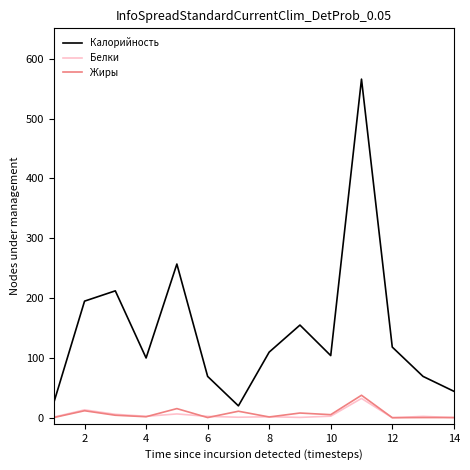

Which series has the widest spread of values?

Калорийность